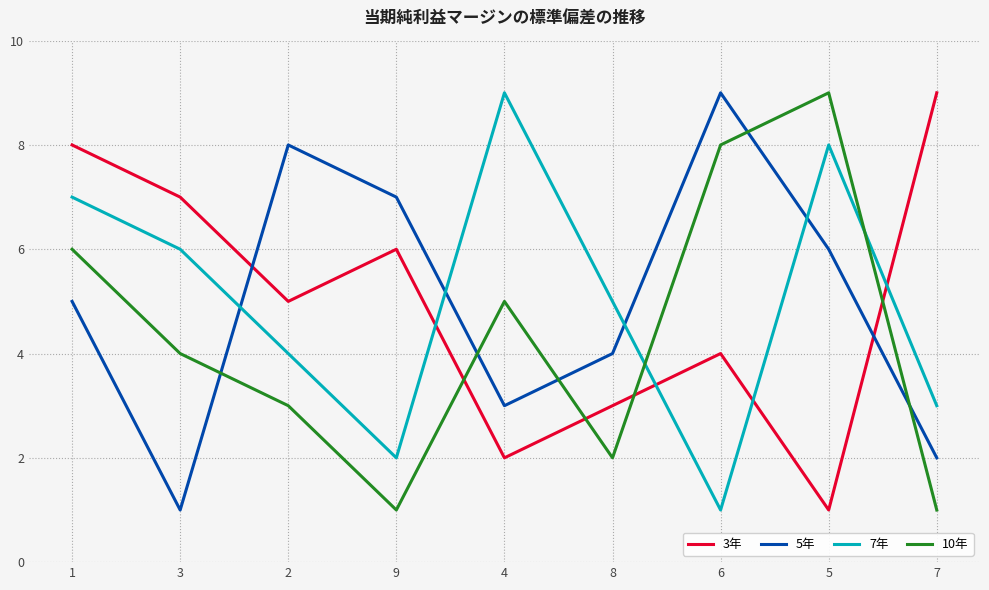

At which label is 10年 closest to 5?

4